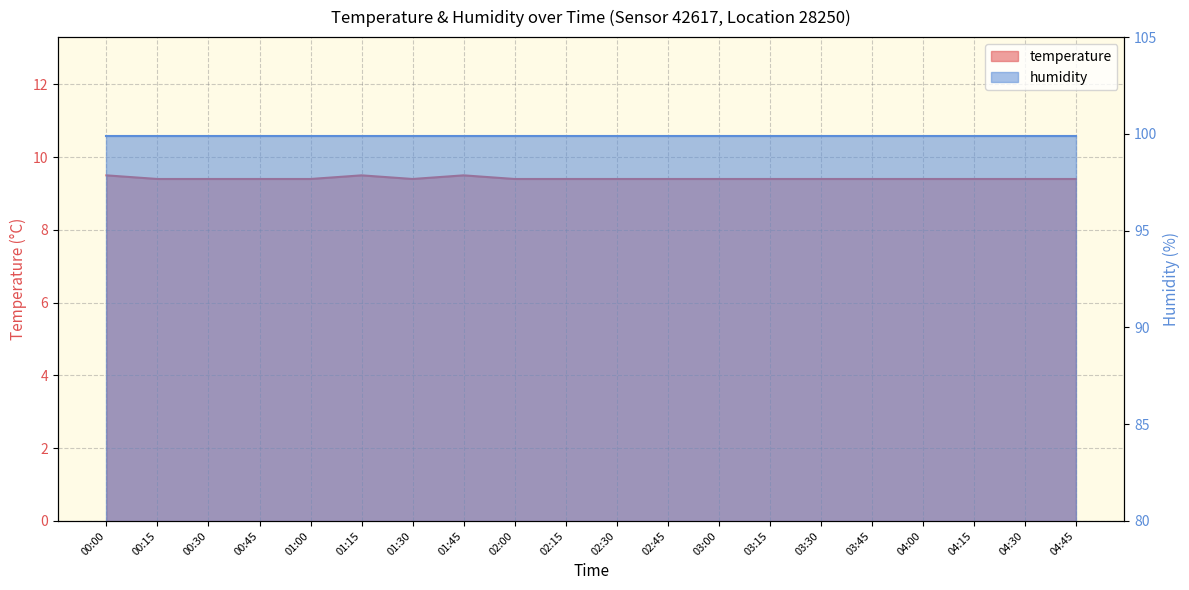

Rank the categories by value from highest to lowest.

00:00, 01:15, 01:45, 00:15, 00:30, 00:45, 01:00, 01:30, 02:00, 02:15, 02:30, 02:45, 03:00, 03:15, 03:30, 03:45, 04:00, 04:15, 04:30, 04:45